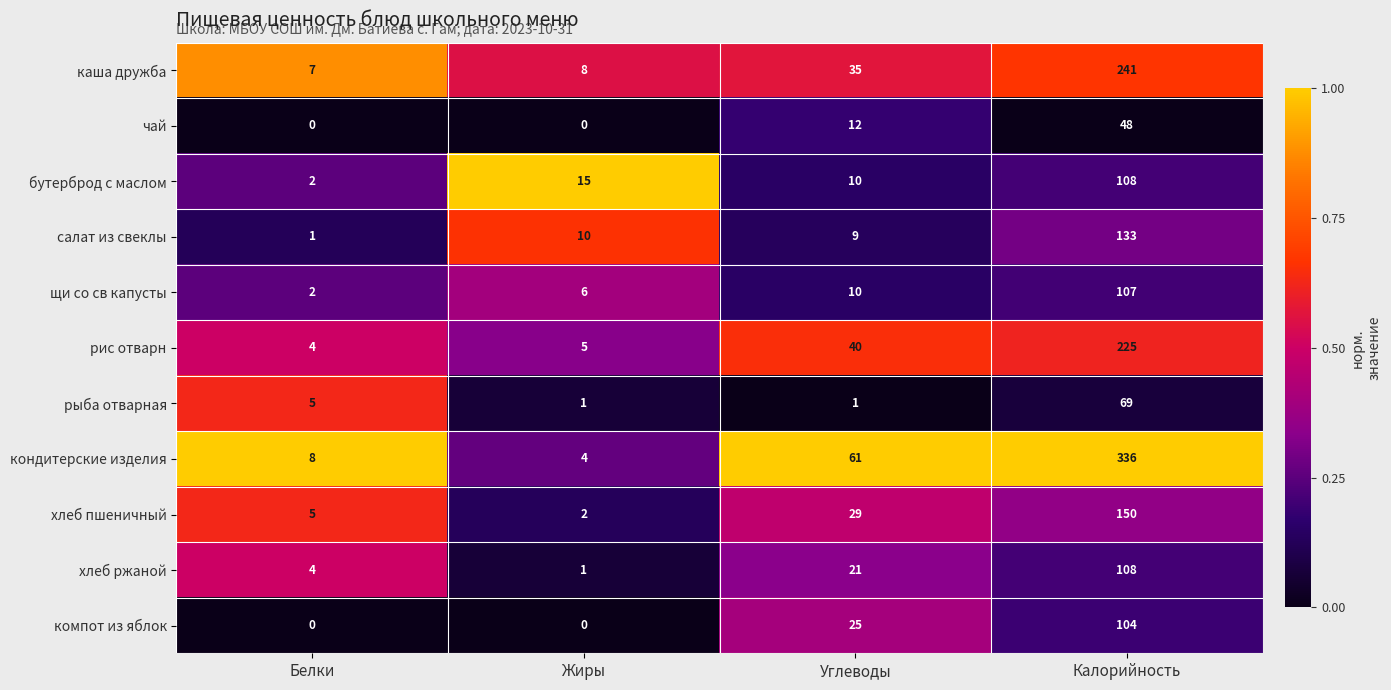

What is the average value of the бутерброд с маслом series?

34